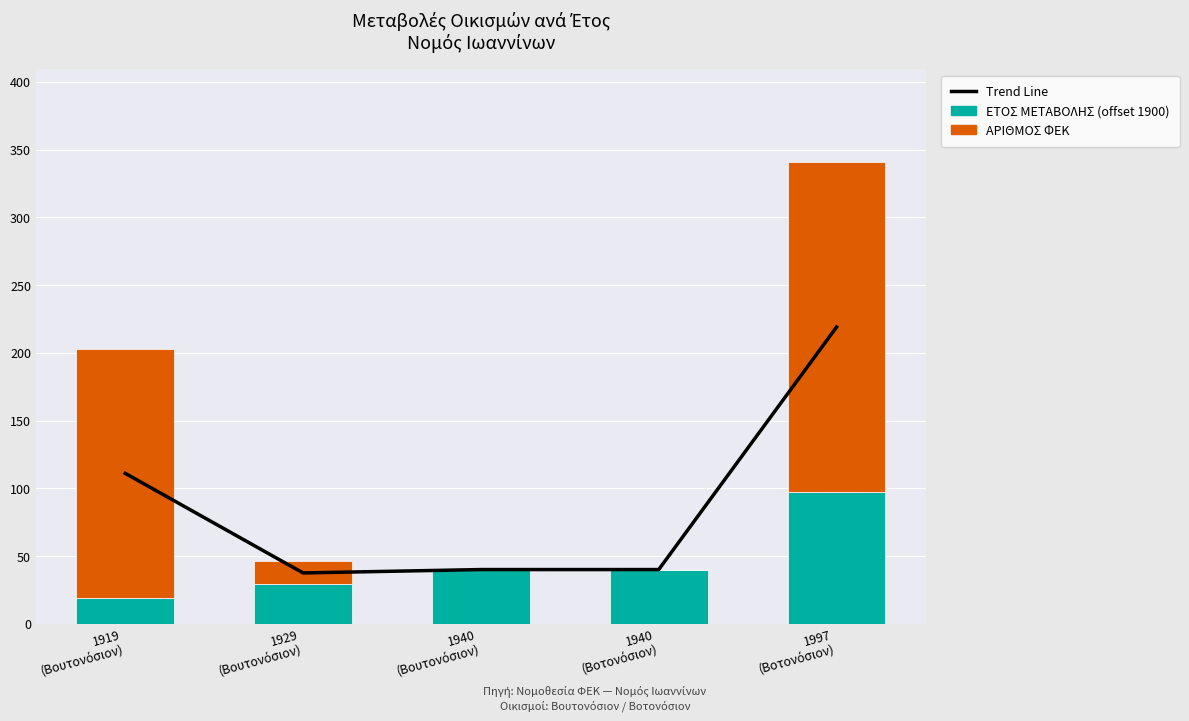

What is the difference between the second highest and minimum values in the Trend Line series?

73.5